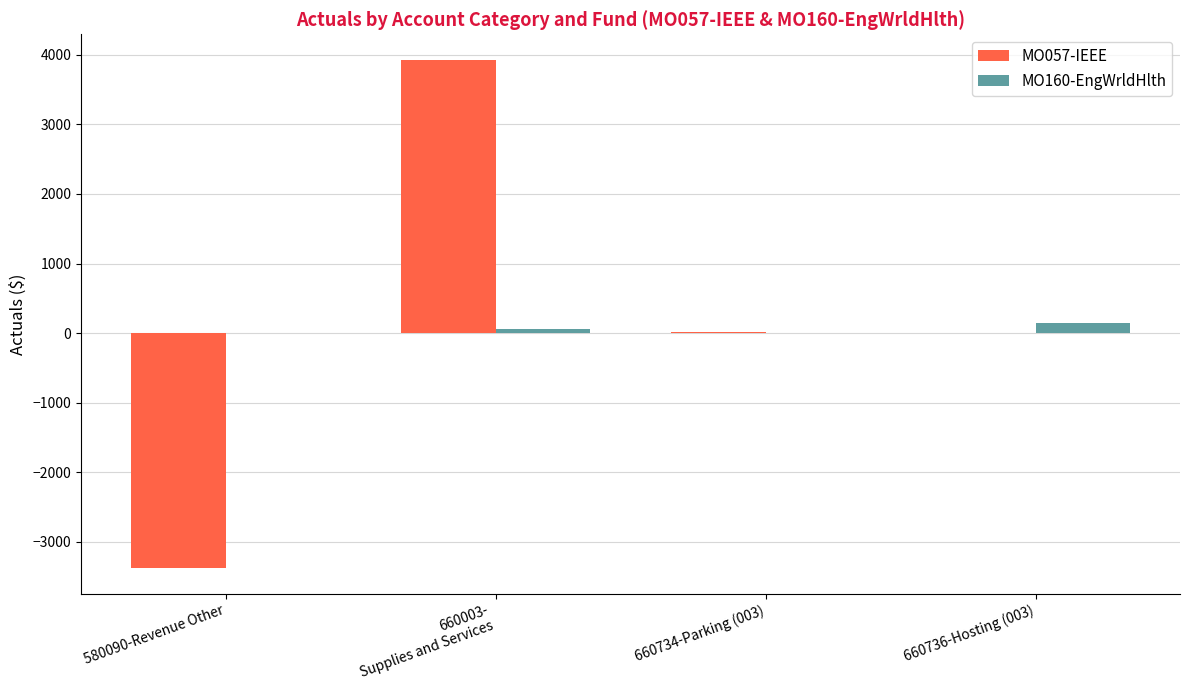

At which category is the sum across all series the highest?

660003-
Supplies and Services